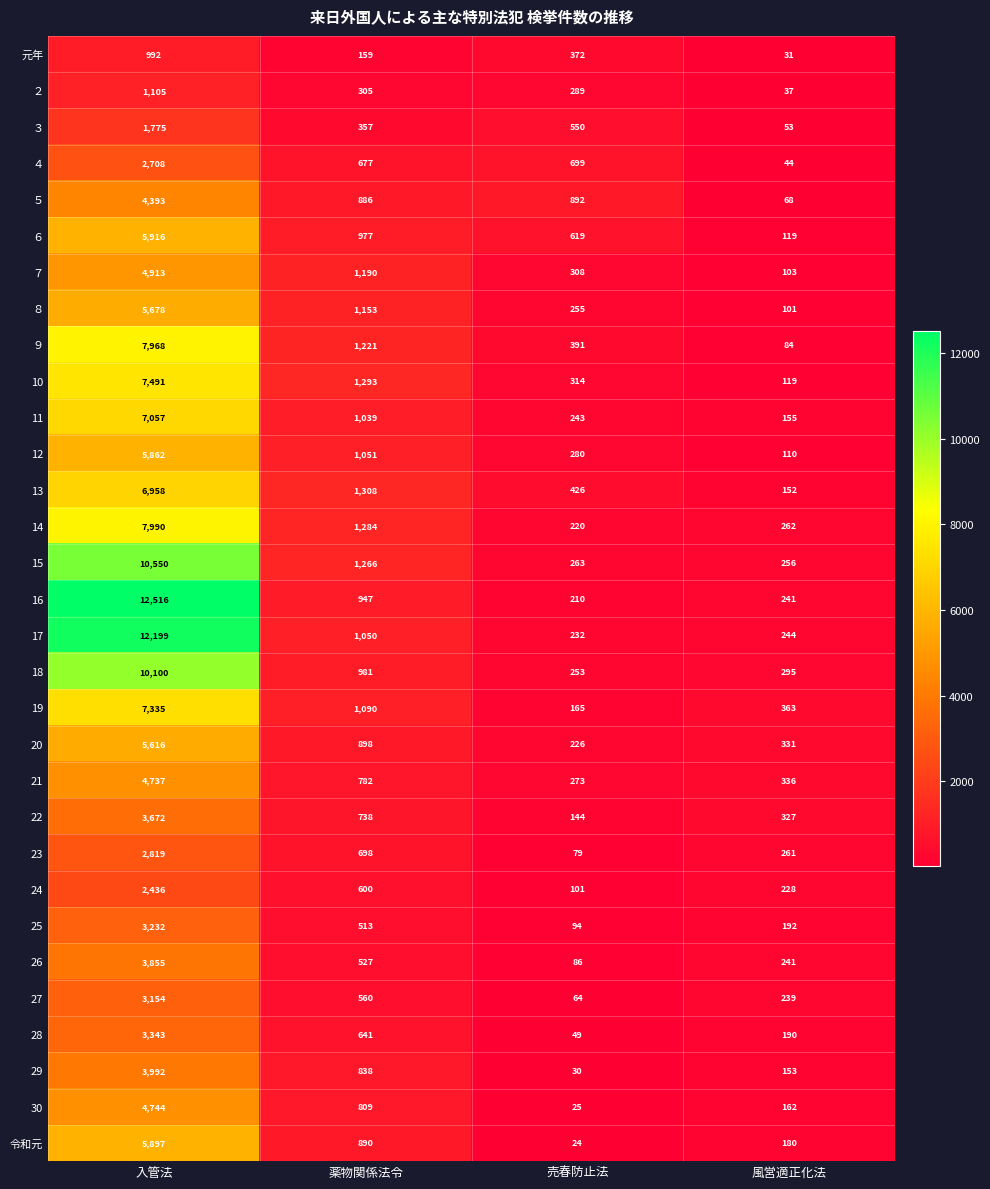

At which label does 27 first exceed 560?

入管法